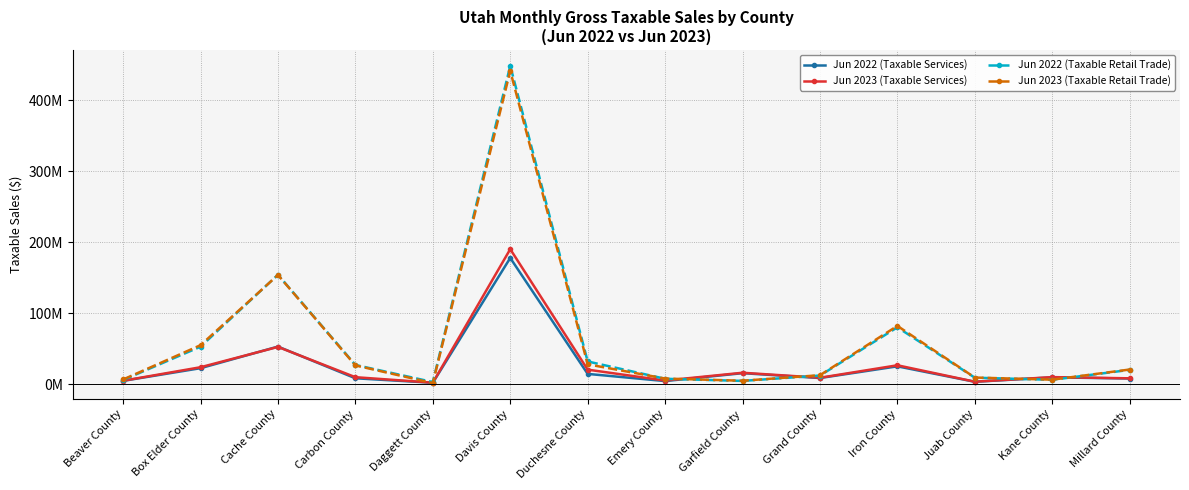

True or false: Jun 2023 (Taxable Services) and Jun 2022 (Taxable Services) intersect in this chart.

True